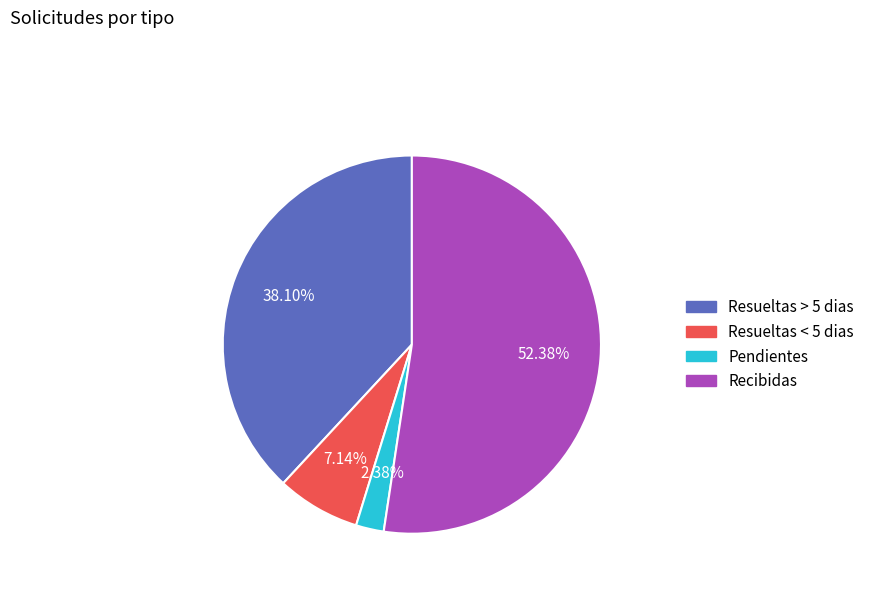

The Resueltas < 5 dias slice represents 1% of the pie. True or false?

False